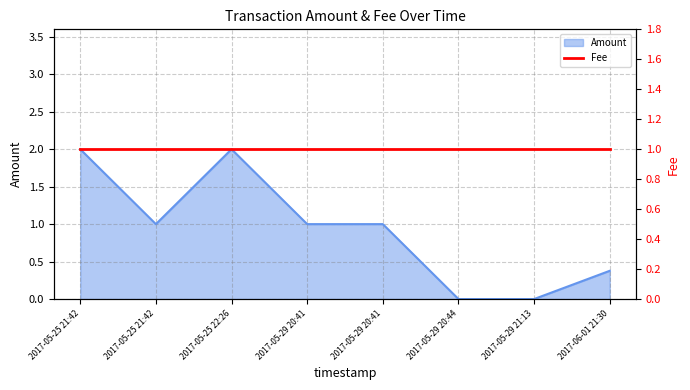

The chart shows a value of 1.2 at 2017-05-29 21:13. True or false?

False